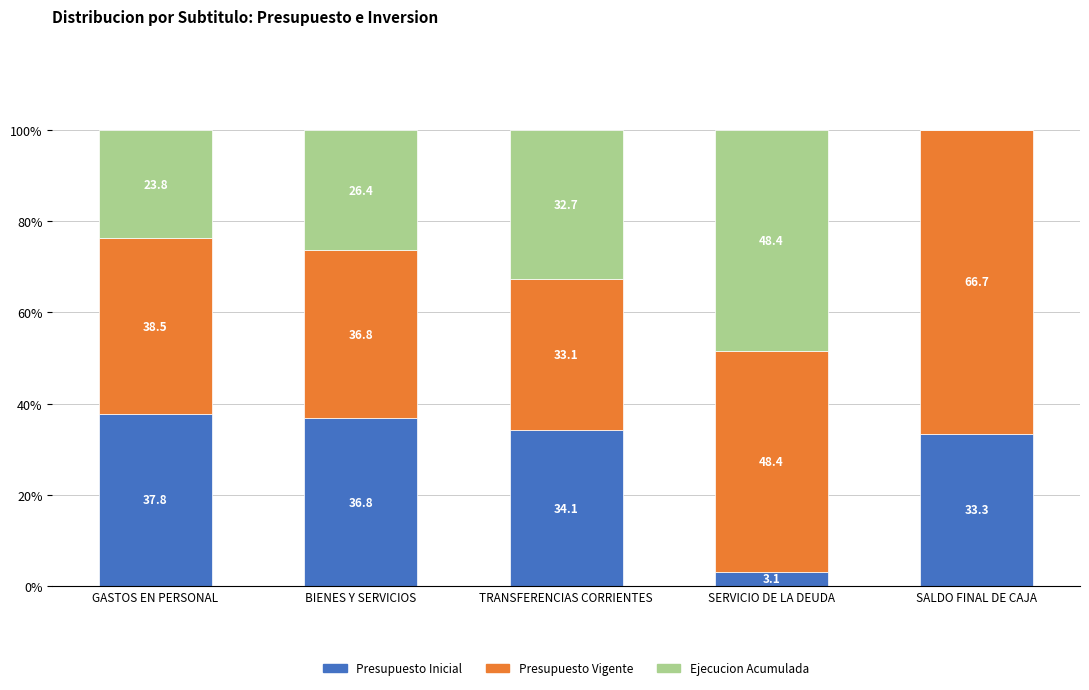

Is it true that Presupuesto Inicial equals 3.1 at SERVICIO DE LA DEUDA?

True